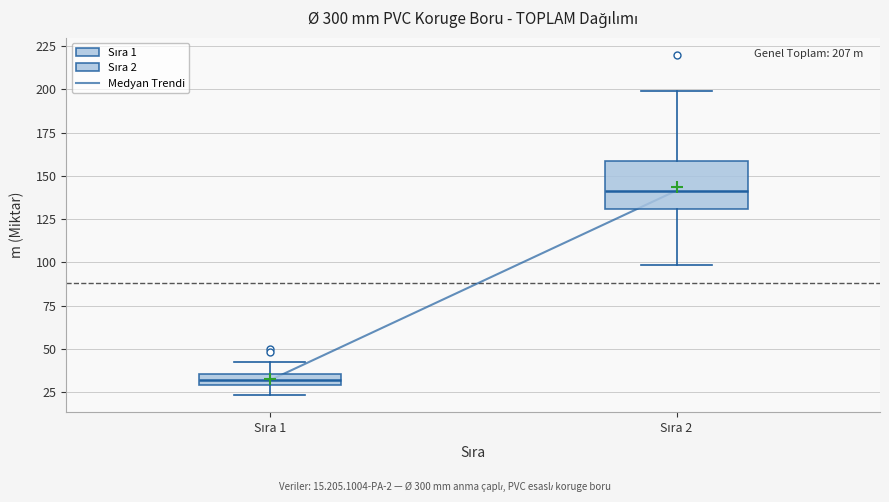

Comparing the boxes themselves (not the whiskers), which one is the tallest?

Sıra 2